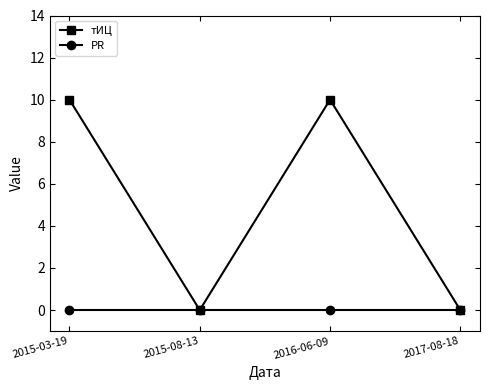

Which series has the widest spread of values?

тИЦ